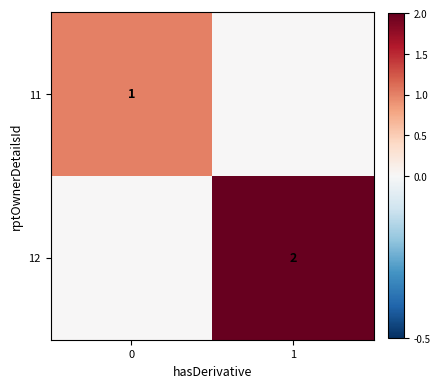

At which category is the sum across all series the highest?

1